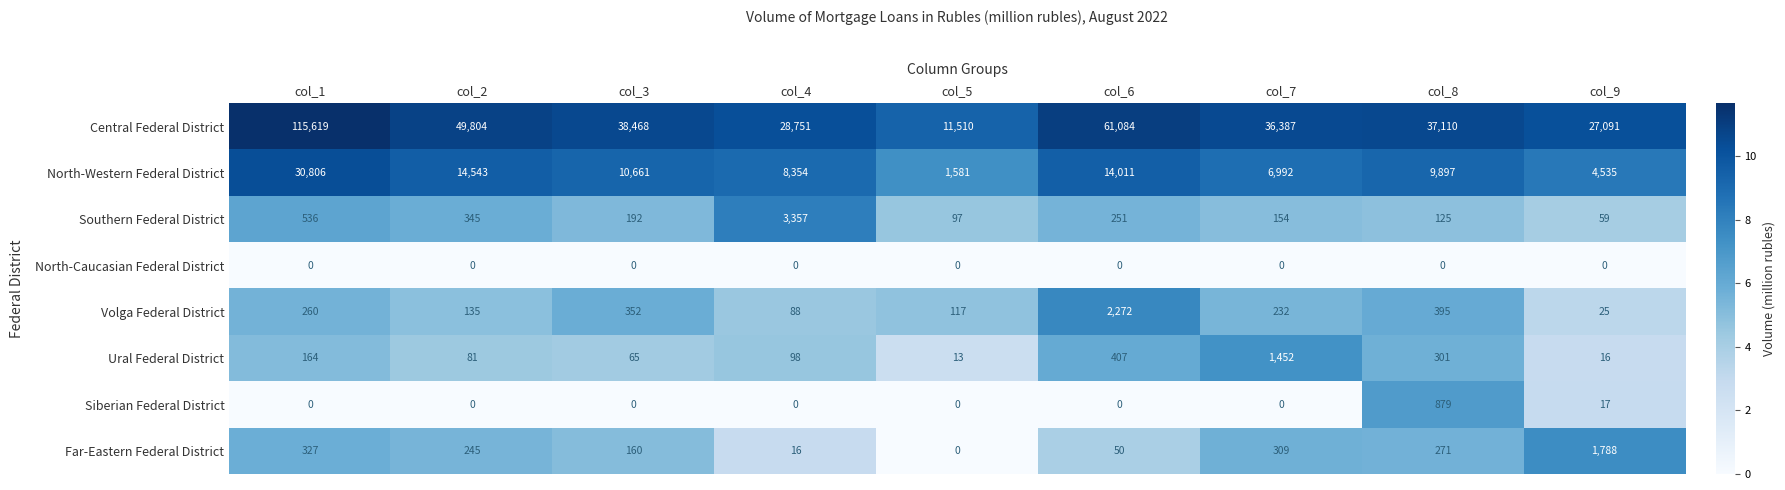

Count the number of categories in the chart.

9